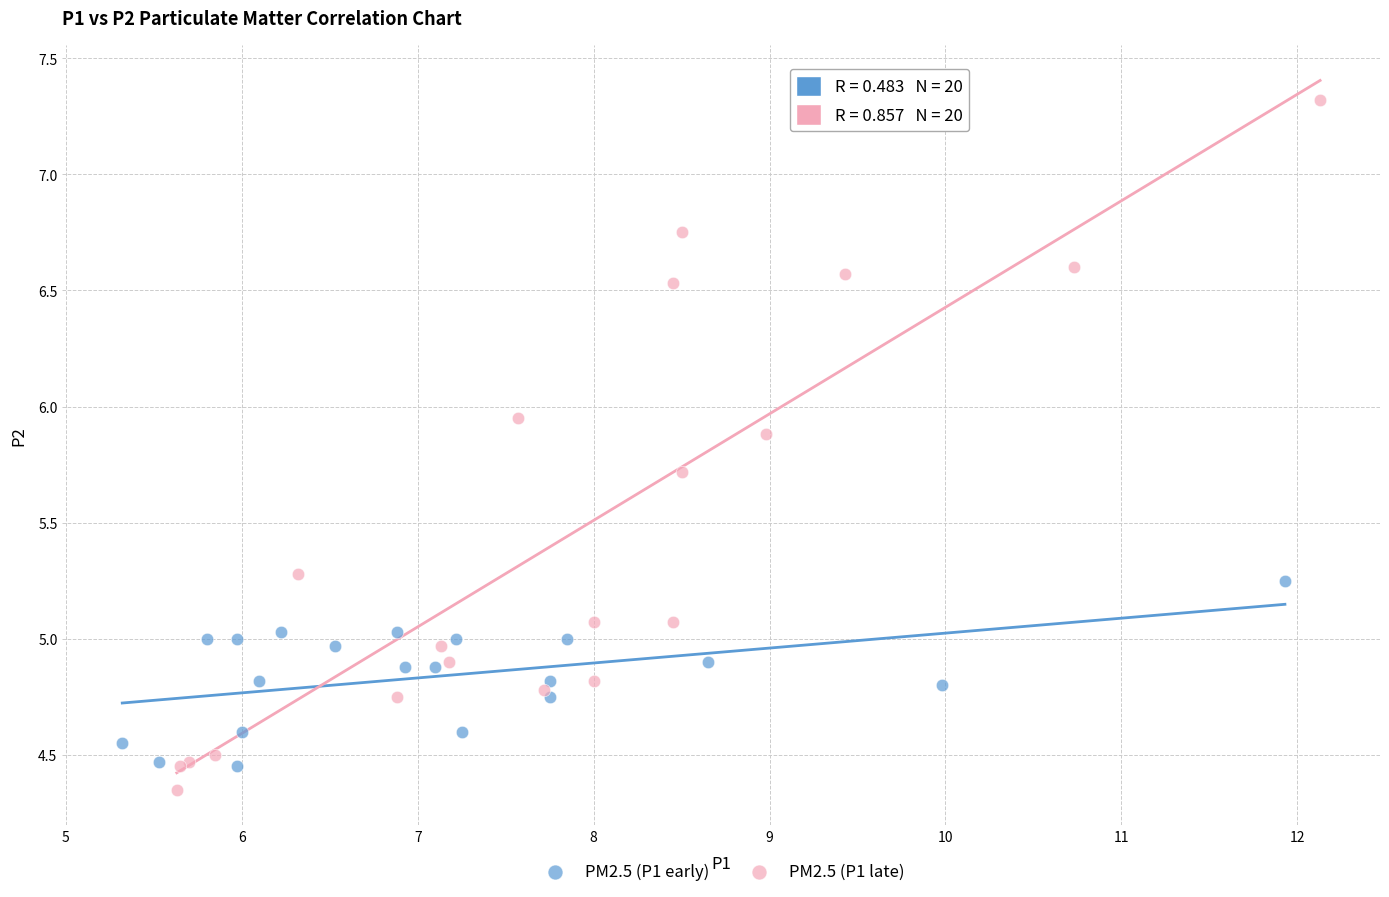

Which series contains the lowest Y value?

PM2.5 (P1 late)